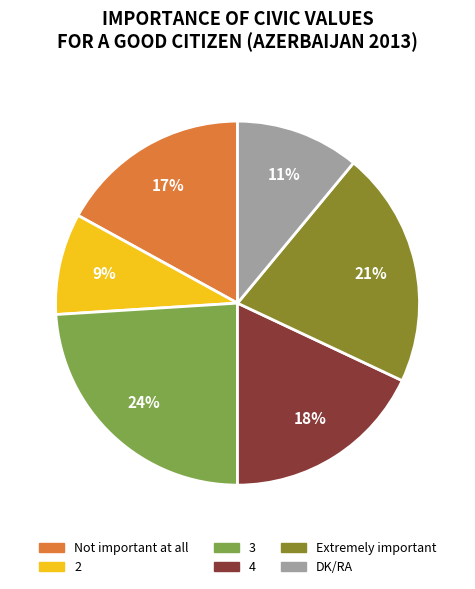

Is it true that DK/RA is 23% of the pie?

False